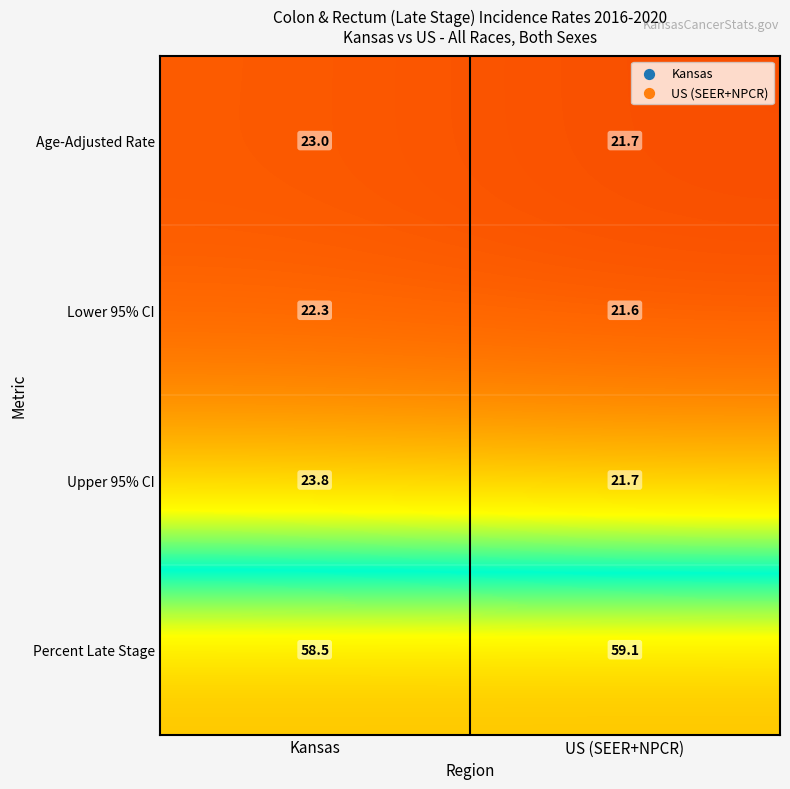

Is it true that Kansas equals 58.5 at 3?

True